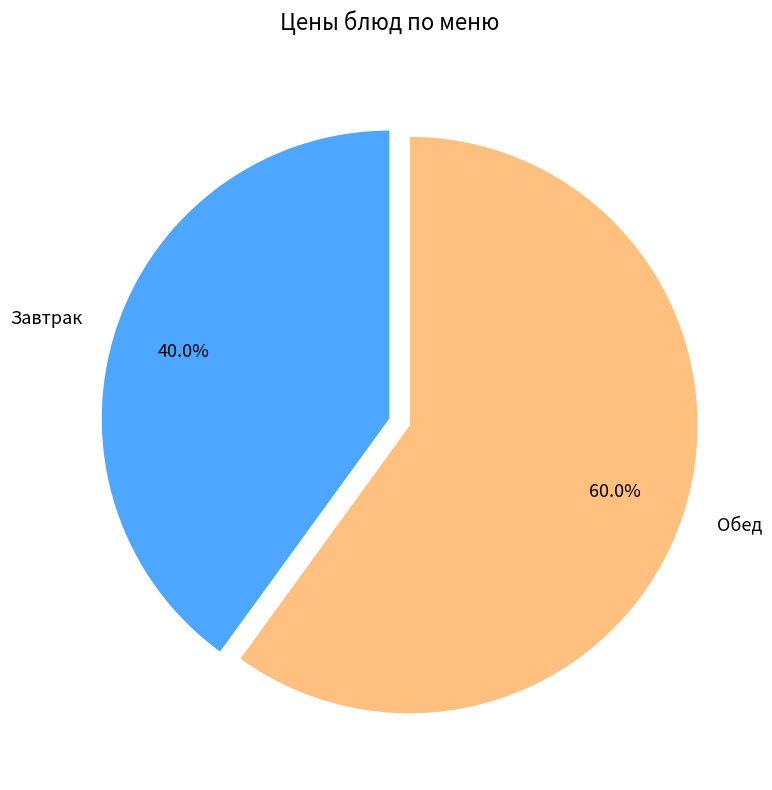

What is the majority slice?

Обед